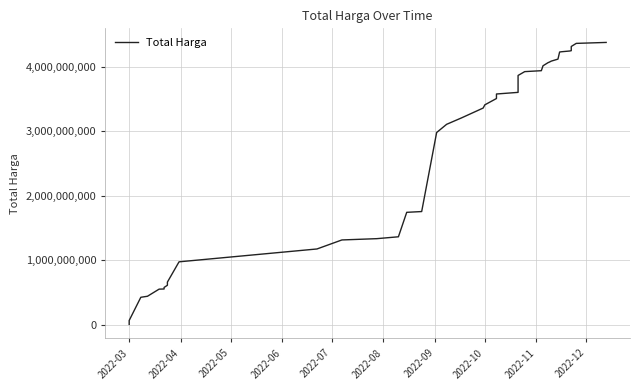

Reading left to right, extract all data points from this chart.

6936000	66871000	426371000	442158200	552548190	554943940	578624740	612757245	640477245	661708245	975830025	1175030025	1314830025	1334780025	1363780025	1742855025	1754855025	2979537025	3106537025	3206537025	3359014025	3408492025	3506492025	3576492025	3601692025	3863810175	3923185175	3937585175	4013505175	4061645175	4072745175	4086187175	4116987175	4226987175	4230812175	4242612175	4247705175	4312705175	4360845175	4375595175